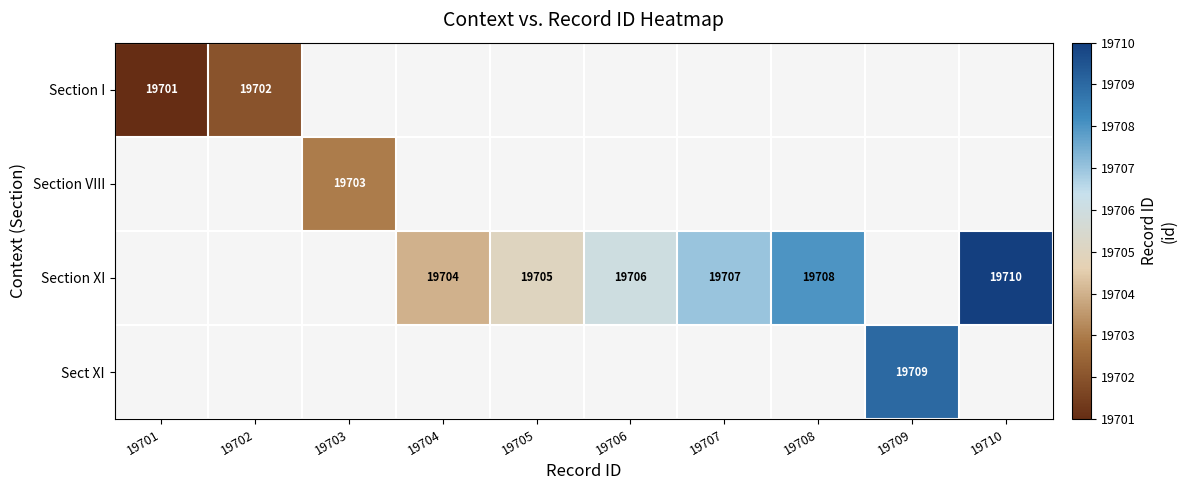

The Section XI series shows 6414 at 19708. True or false?

False